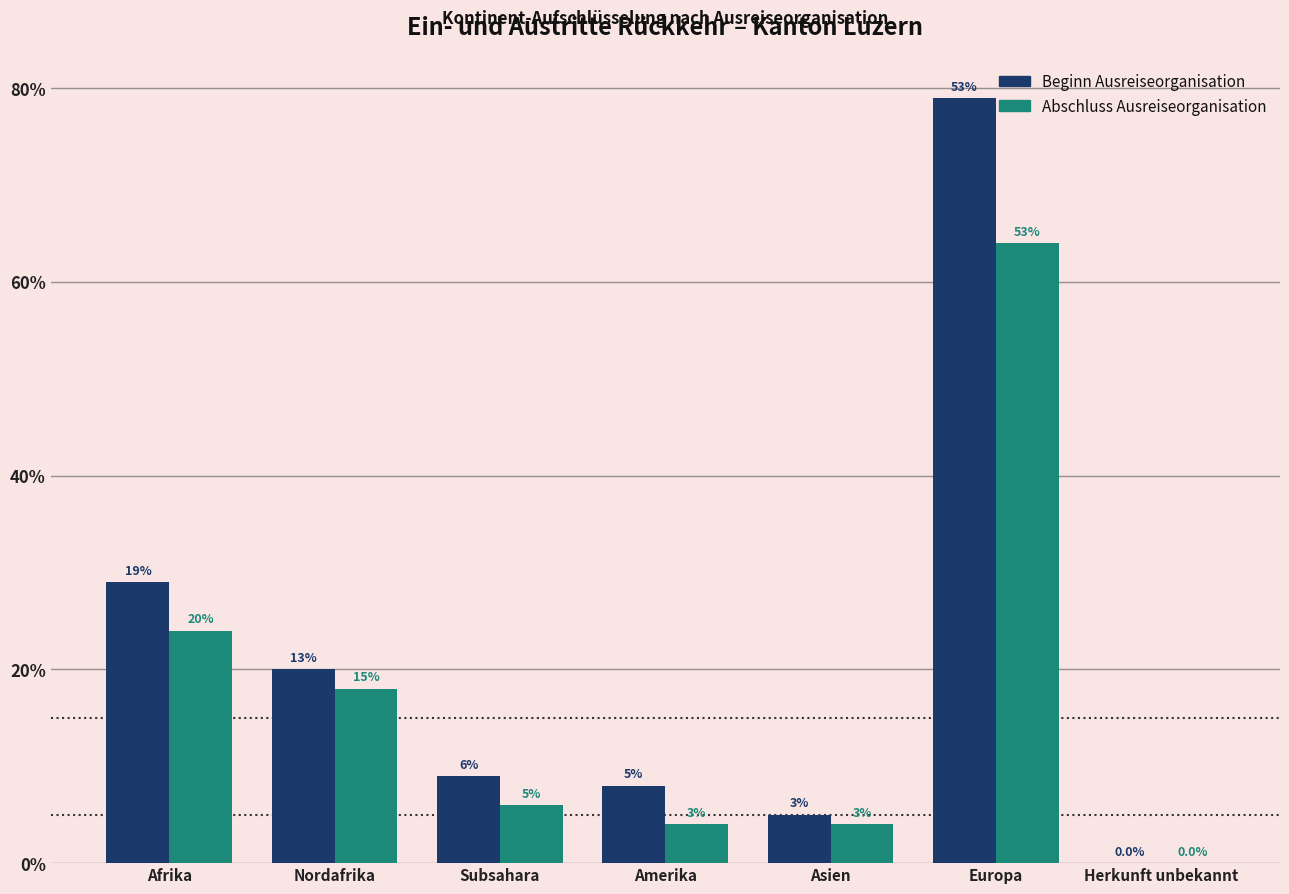

What position from the left is Nordafrika?

2